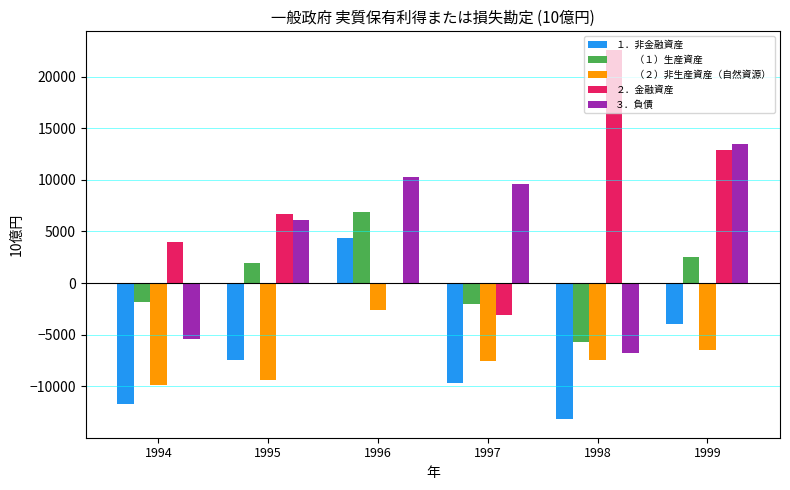

What is the total value across all series at 1999?

18429.4